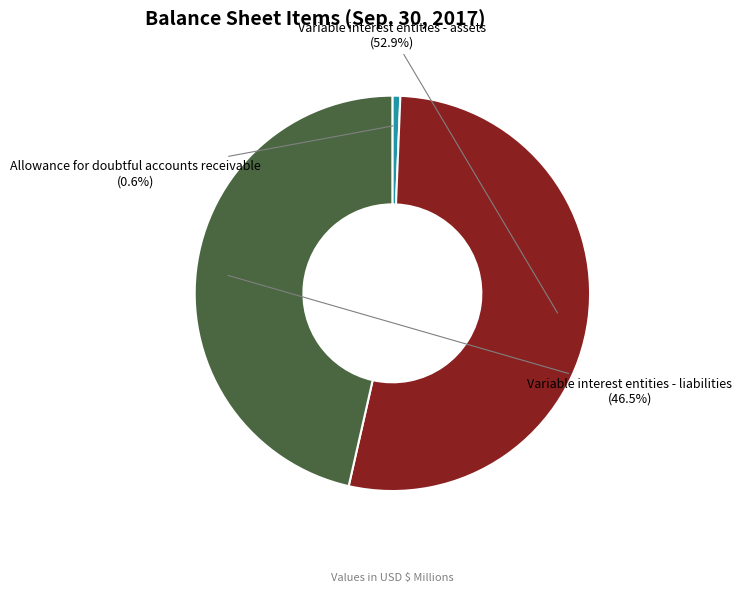

Count the number of slices in the pie.

3